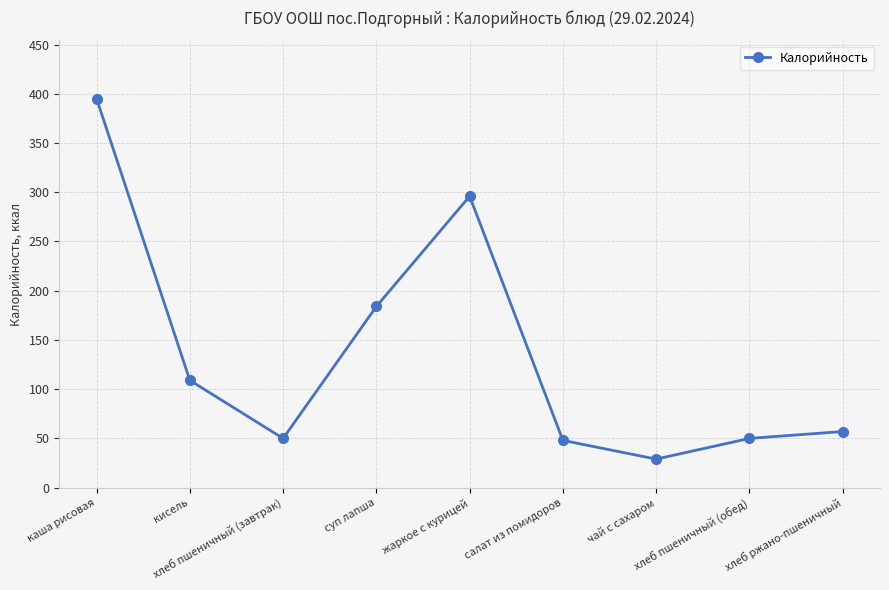

Which category has the lowest value across all series?

чай с сахаром